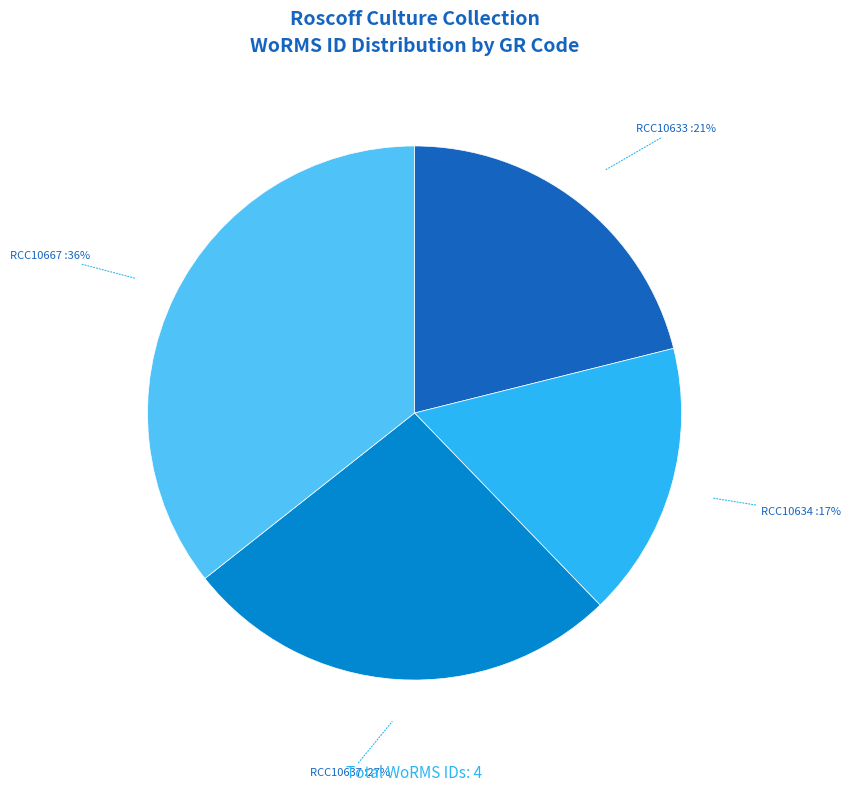

How many segments does this pie chart have?

4